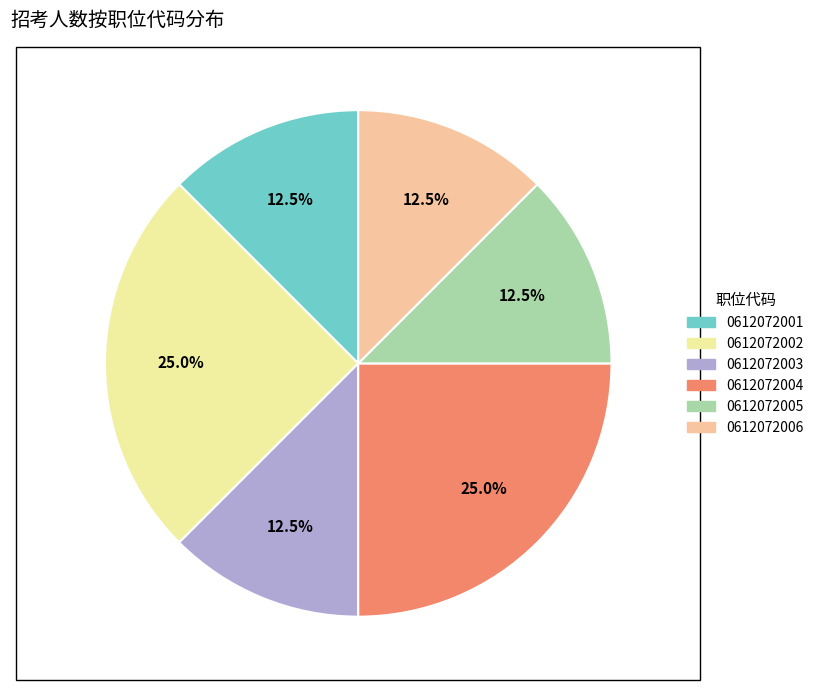

Which has a higher value, 0612072004 or 0612072006?

0612072004